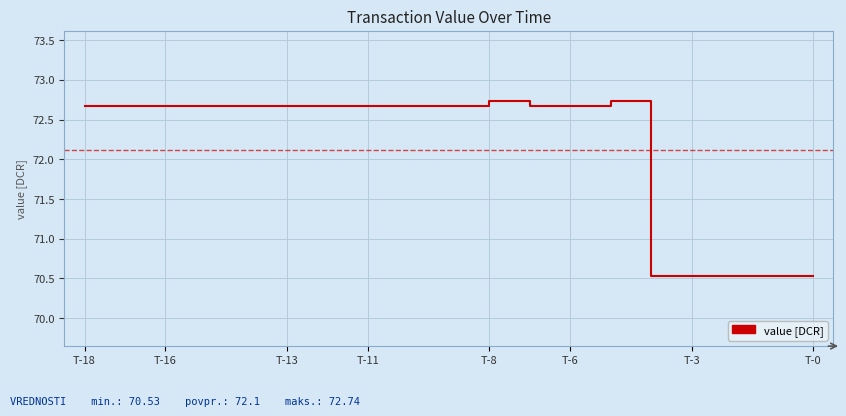

What is the average value?

72.1